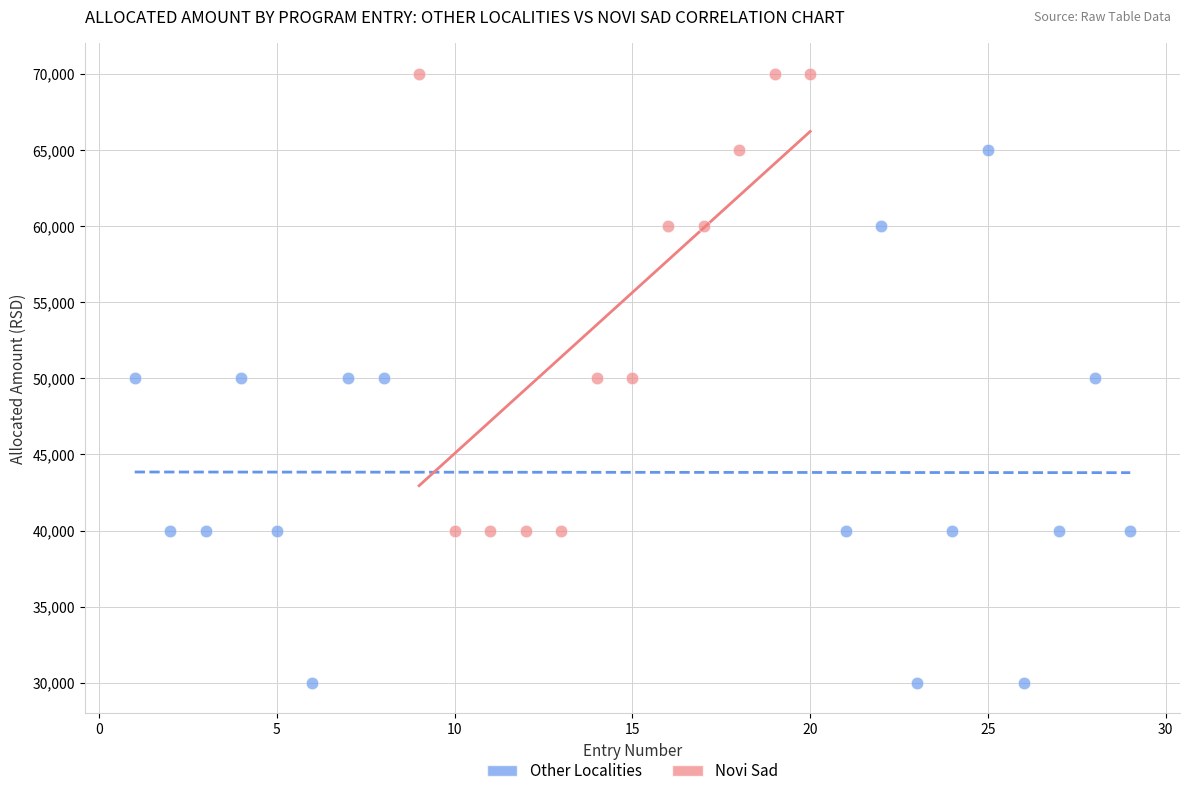

Which series reaches the minimum Y coordinate?

Other Localities